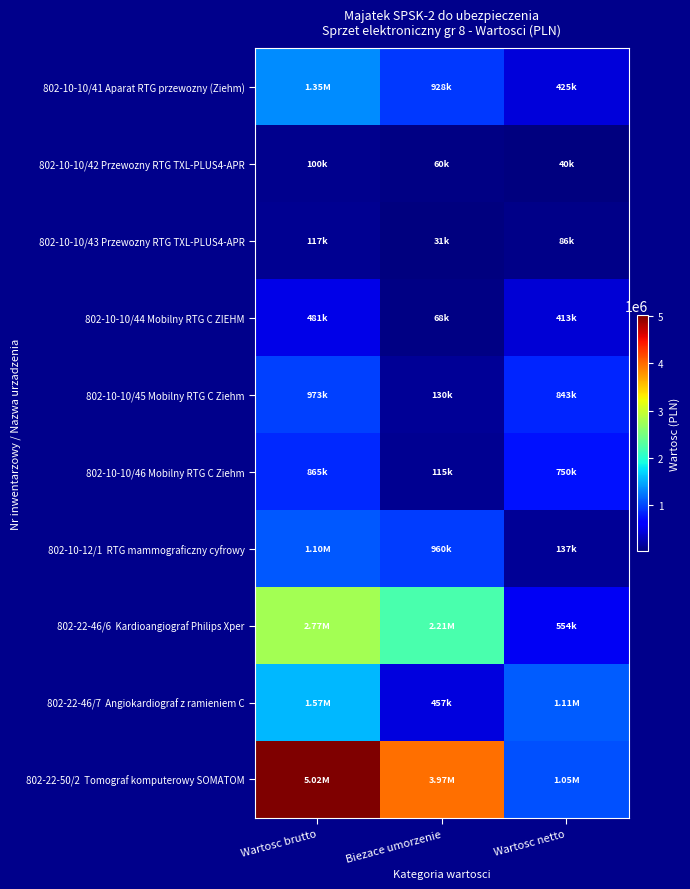

Which has a higher value, Wartosc brutto or Biezace umorzenie?

Wartosc brutto